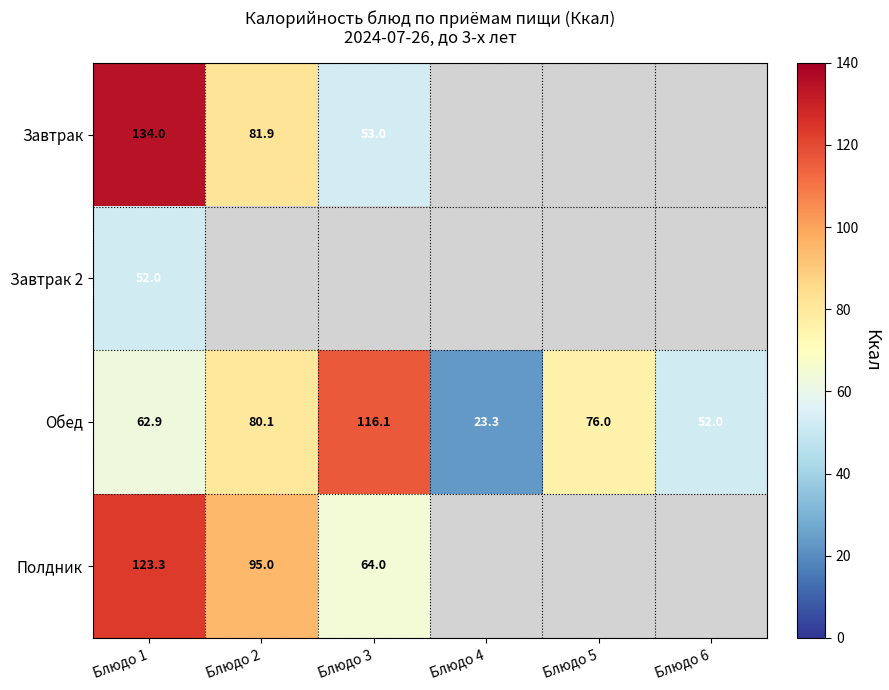

At how many categories does at least one series exceed 52?

4